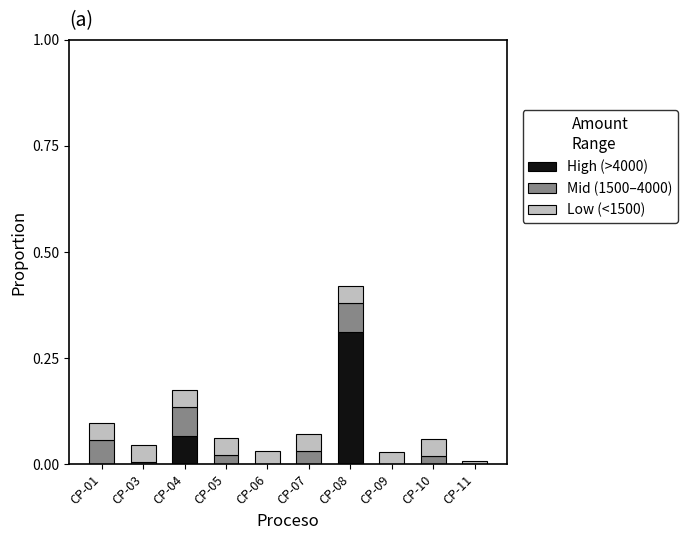

At which category is the sum across all series the highest?

CP-08